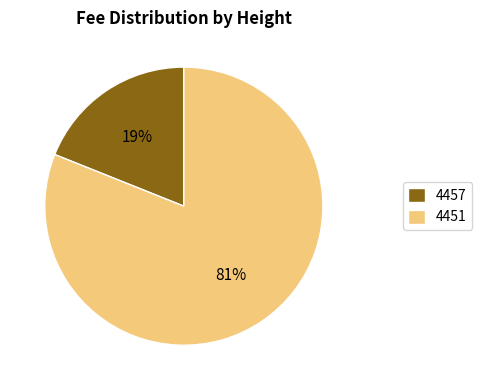

To the nearest percent, what is the difference between the largest and smallest slice percentages?

62%